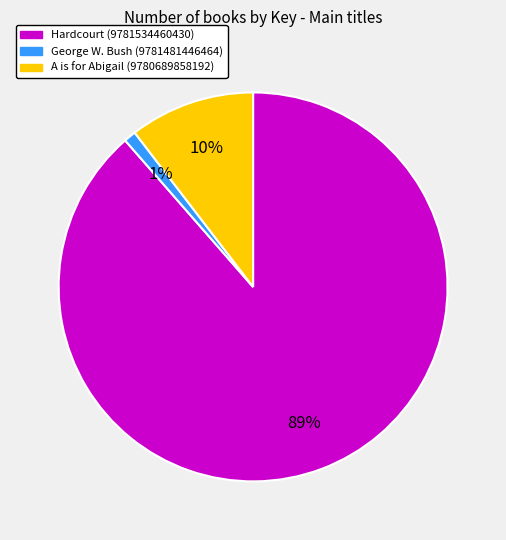

Count the number of slices in the pie.

3